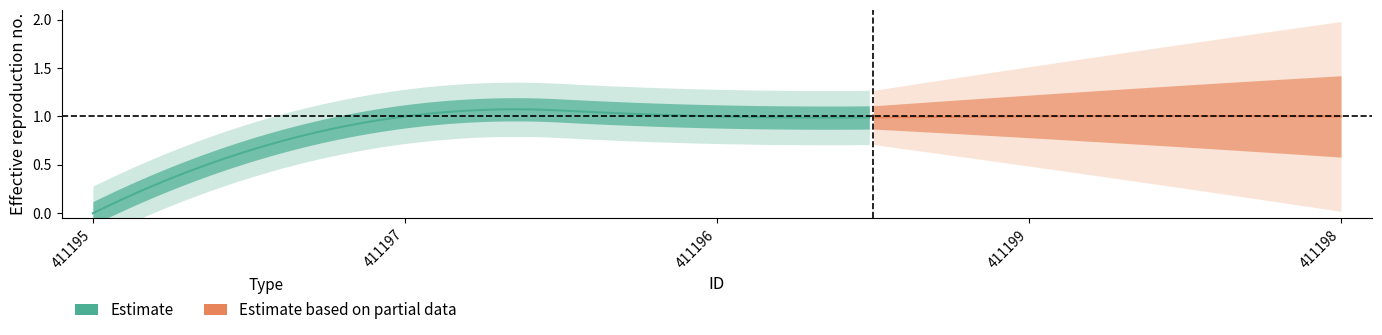

What is the value of the 3rd point from the left?

1